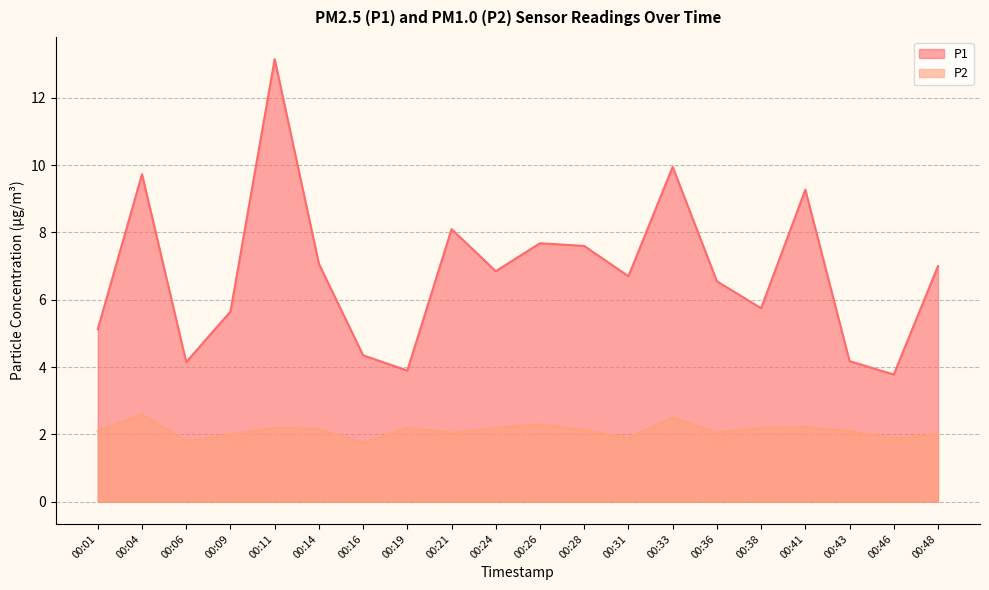

At which category does P1 reach its first local peak?

00:04